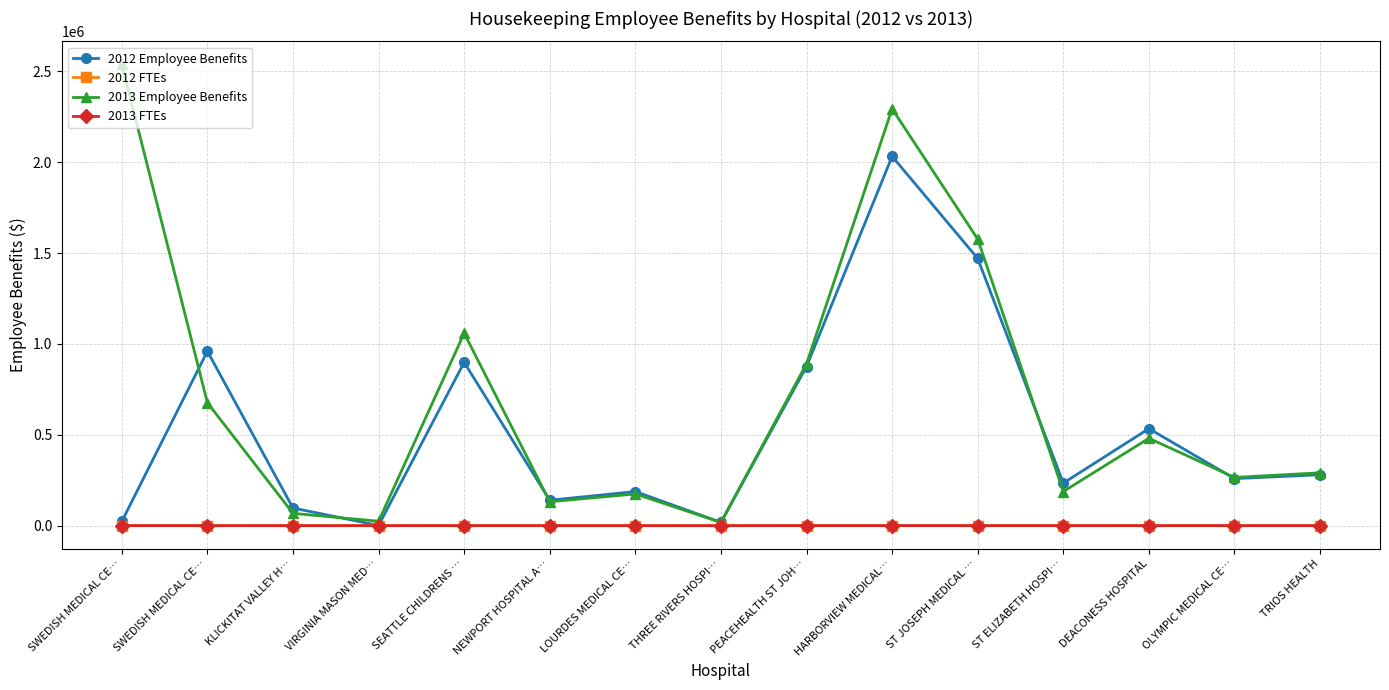

Is this an area chart (filled region under the line)?

No